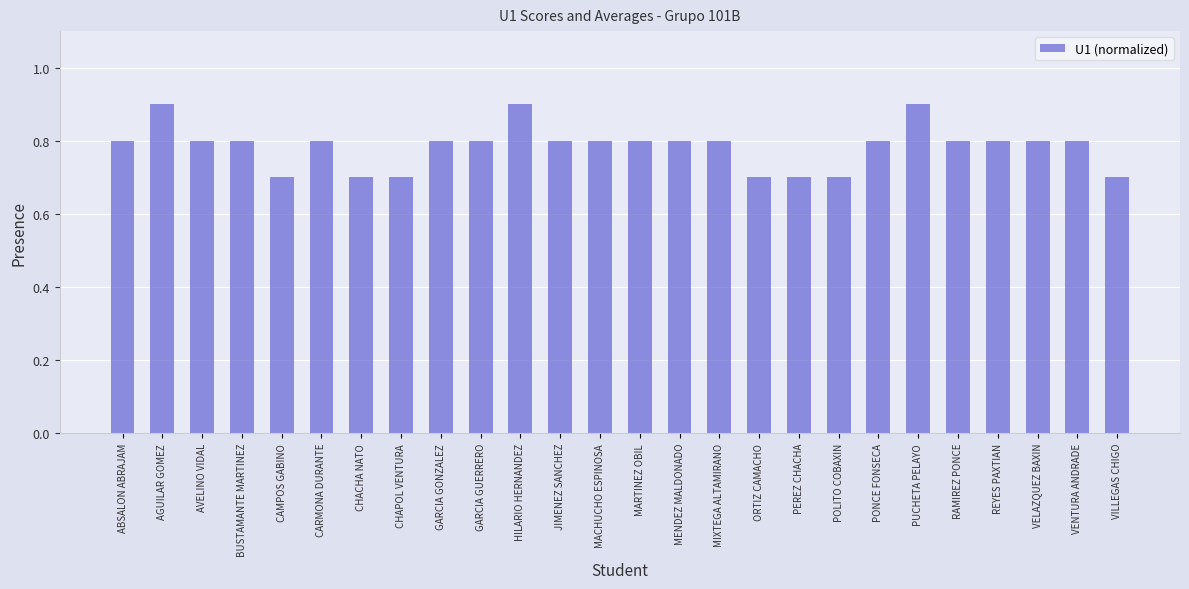

Does the chart contain any negative values?

No